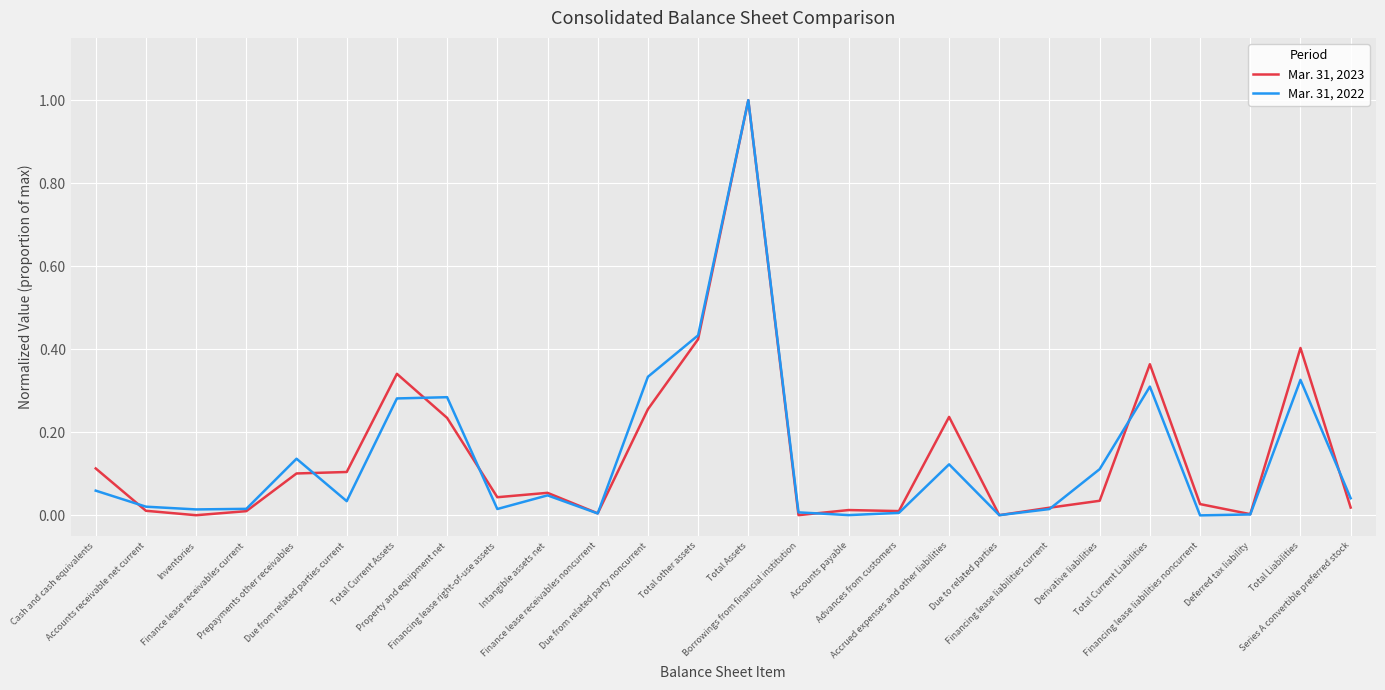

What is the maximum value shown in the chart?

1.0